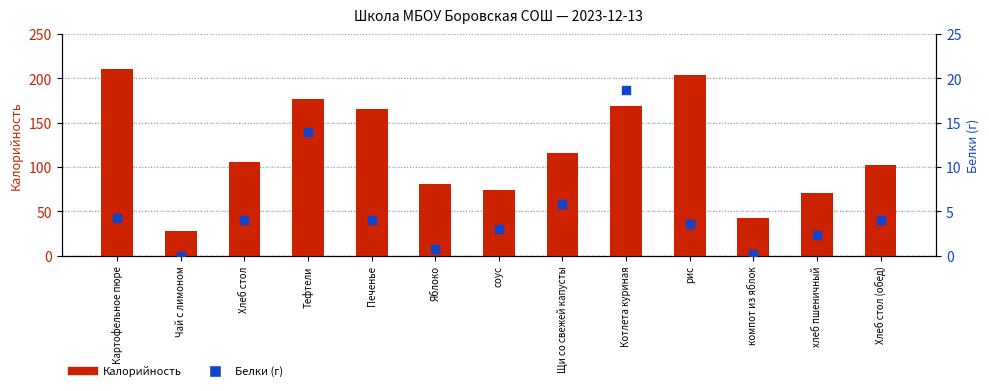

At which category is the sum across all series the highest?

Картофельное пюре